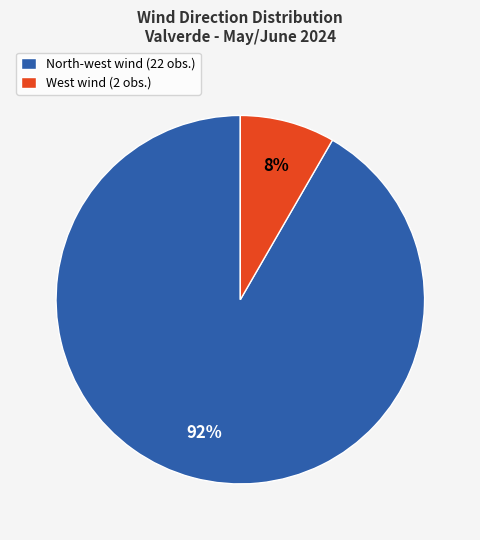

Which has a higher value, West wind (2 obs.) or North-west wind (22 obs.)?

North-west wind (22 obs.)